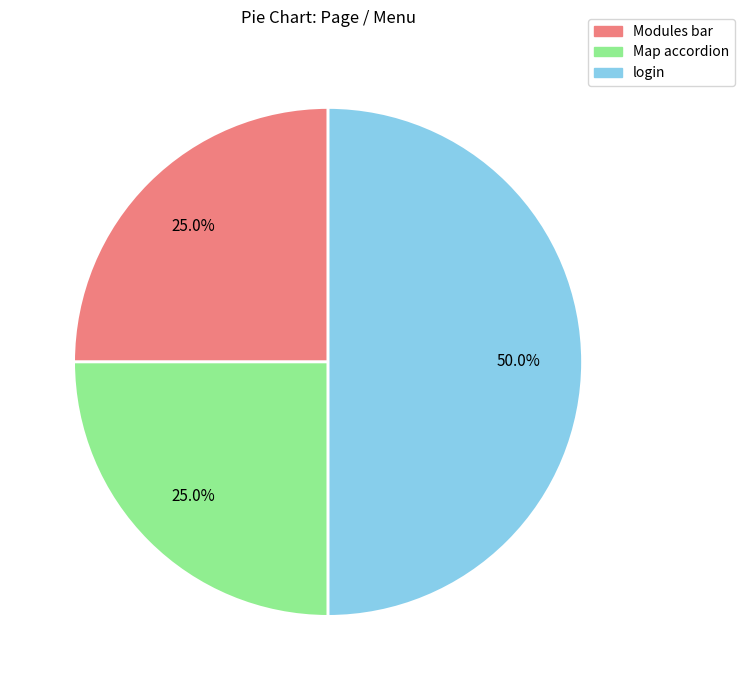

Which category has the biggest portion of the pie?

login